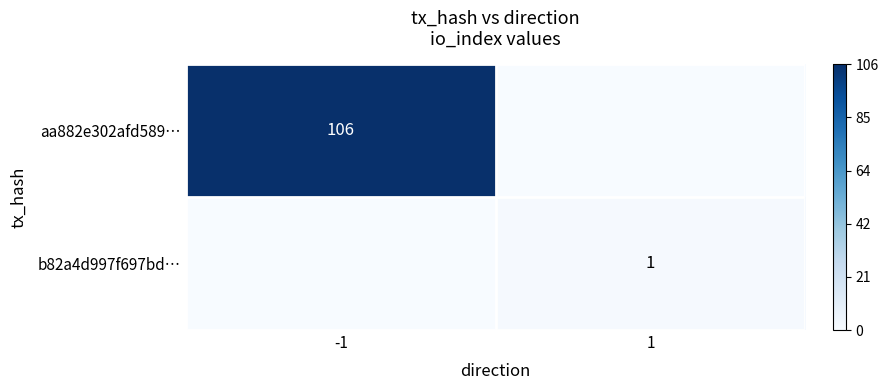

At which category does the chart reach its peak across all series?

-1